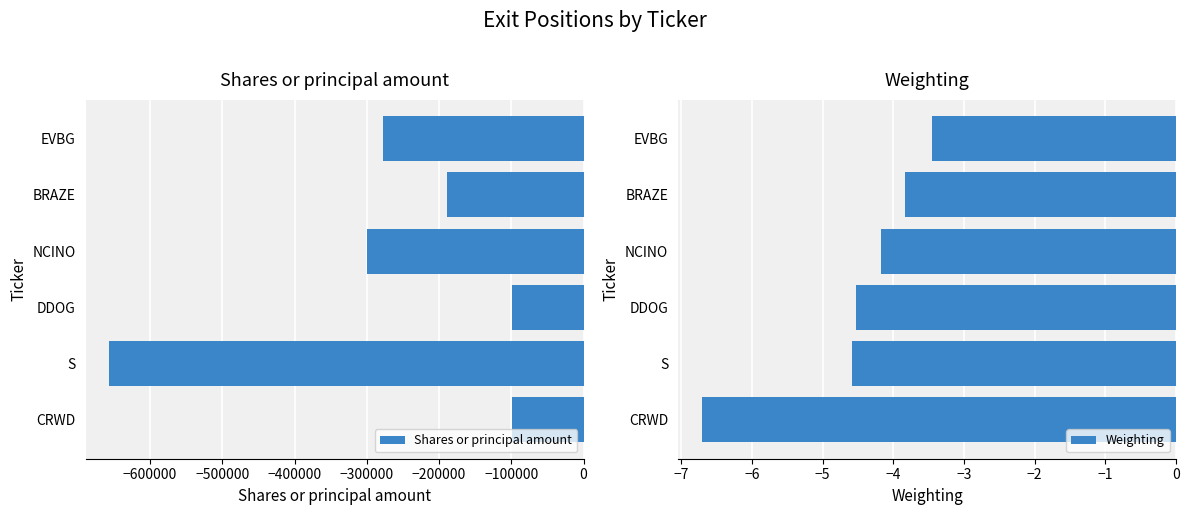

The value of Shares or principal amount at EVBG is -394245. True or false?

False